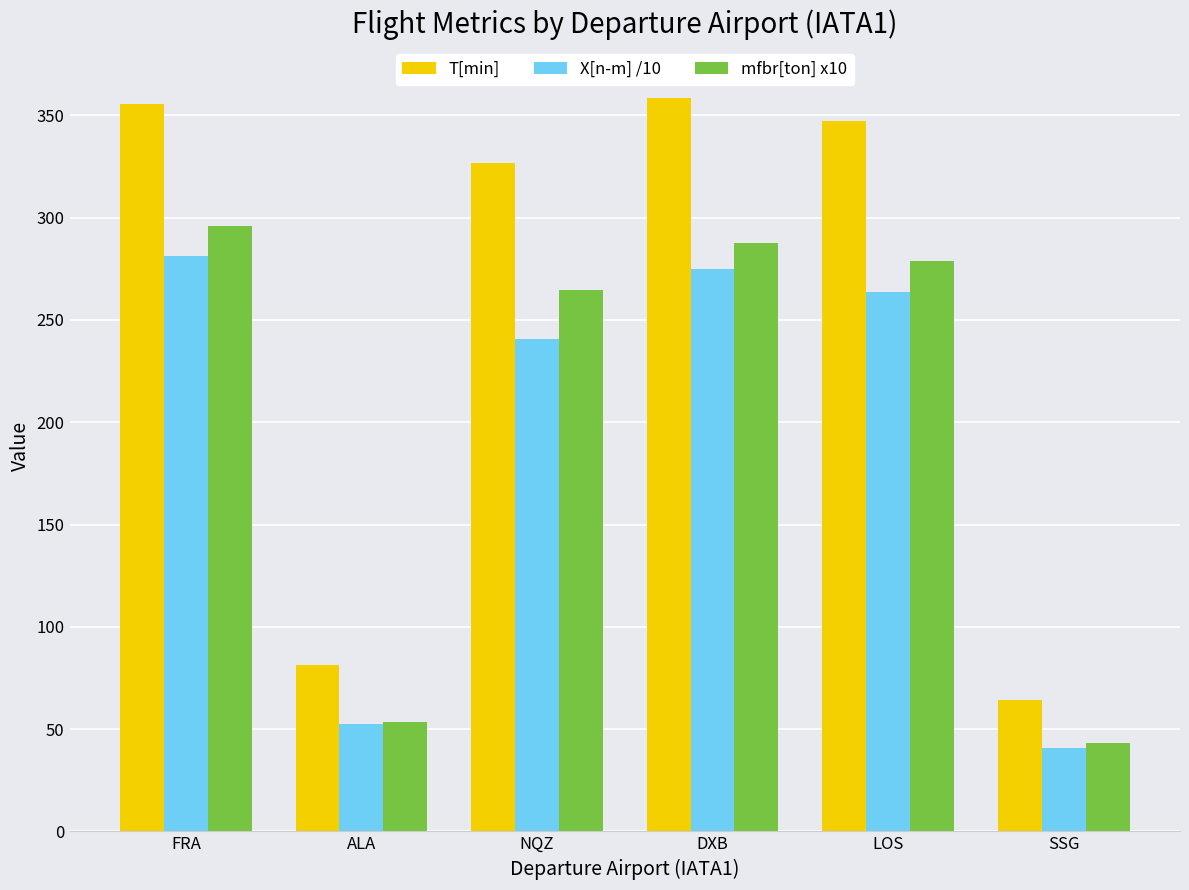

How many groups of bars are there?

6